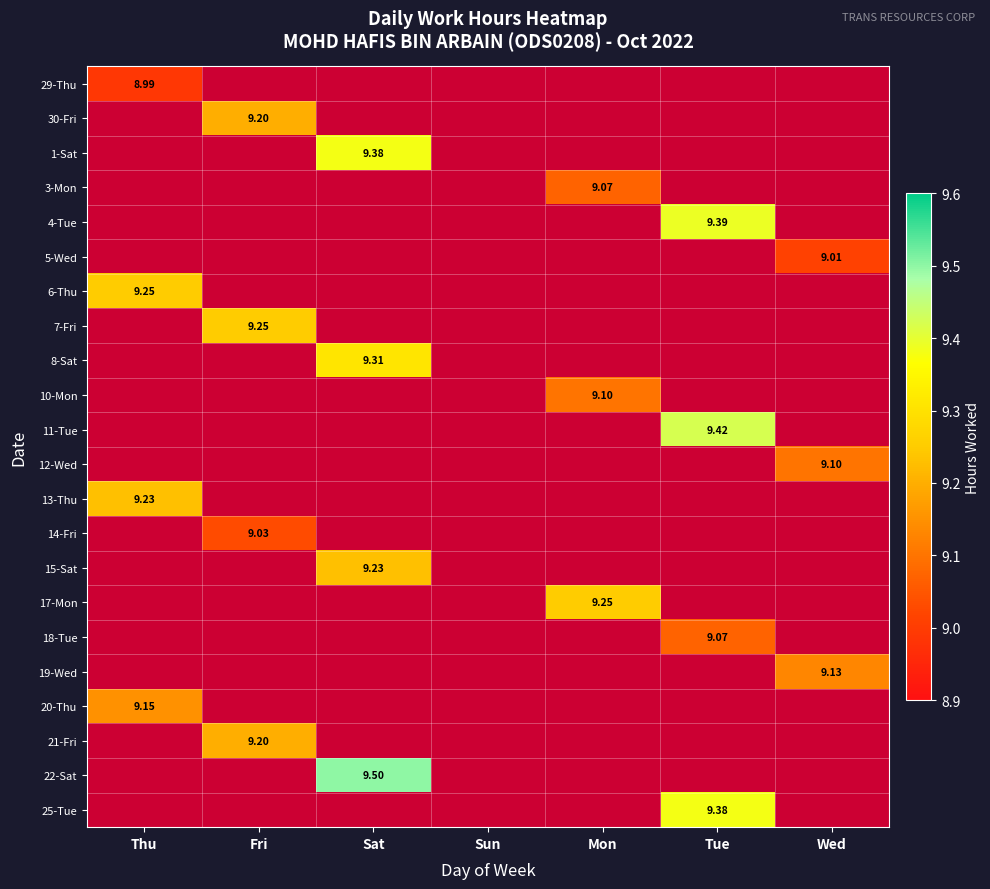

Rank the series at Mon from lowest to highest value.

29-Thu, 30-Fri, 1-Sat, 4-Tue, 5-Wed, 6-Thu, 7-Fri, 8-Sat, 11-Tue, 12-Wed, 13-Thu, 14-Fri, 15-Sat, 18-Tue, 19-Wed, 20-Thu, 21-Fri, 22-Sat, 25-Tue, 3-Mon, 10-Mon, 17-Mon